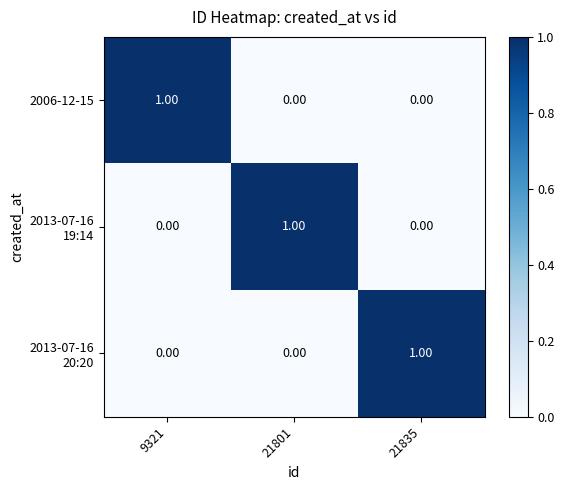

At how many categories does at least one series exceed 0?

3